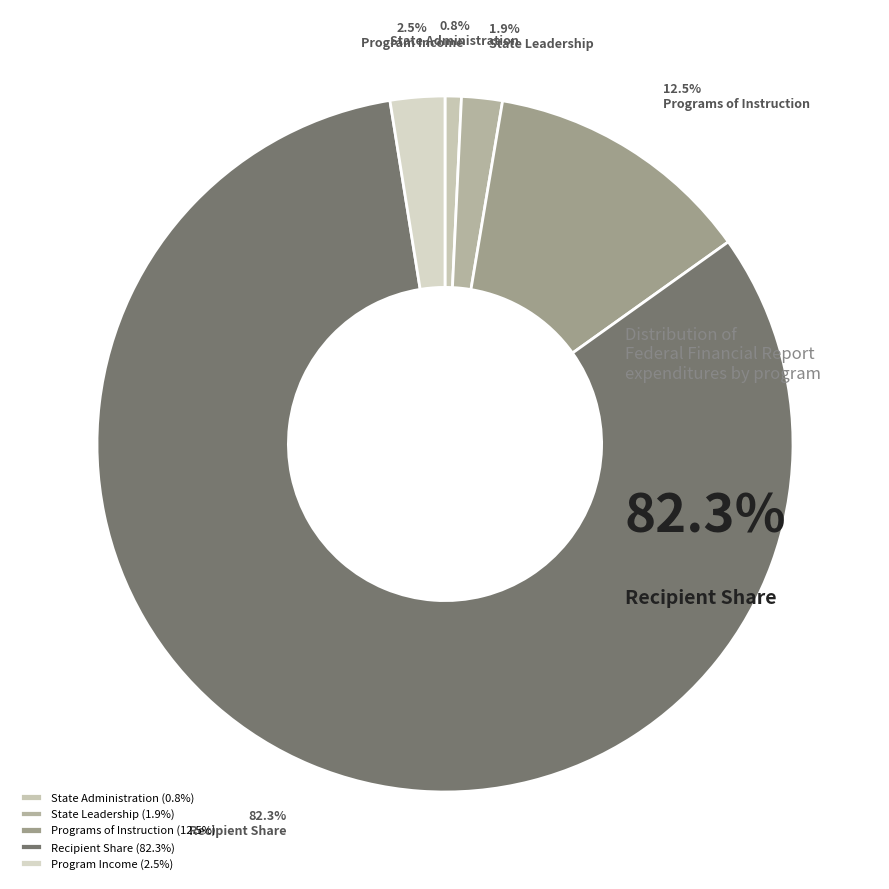

Which has a higher value, State Administration or Programs of Instruction?

Programs of Instruction